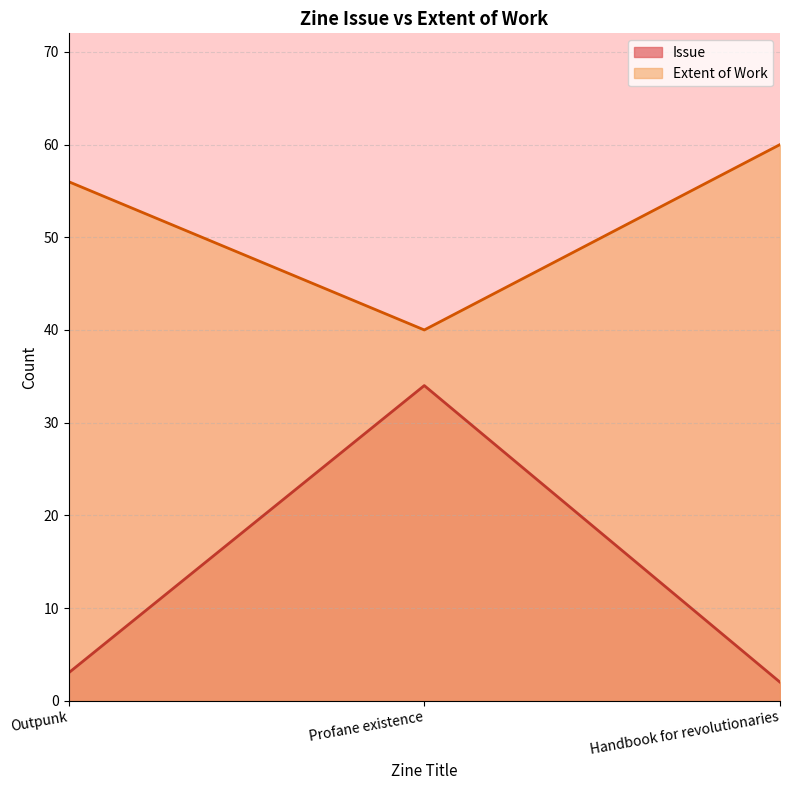

Is it true that Extent of Work equals 60 at Handbook for revolutionaries?

True